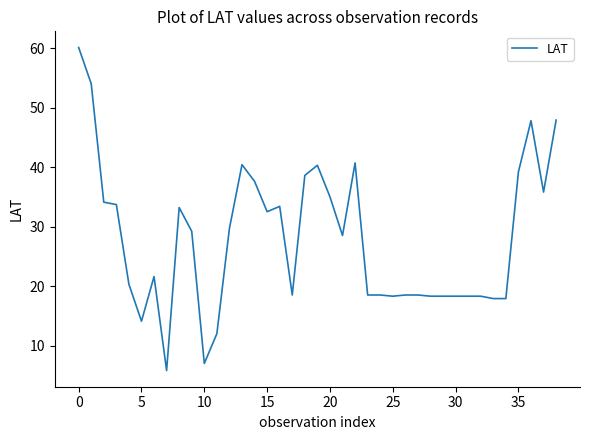

What is the difference between the maximum and minimum values?

54.3